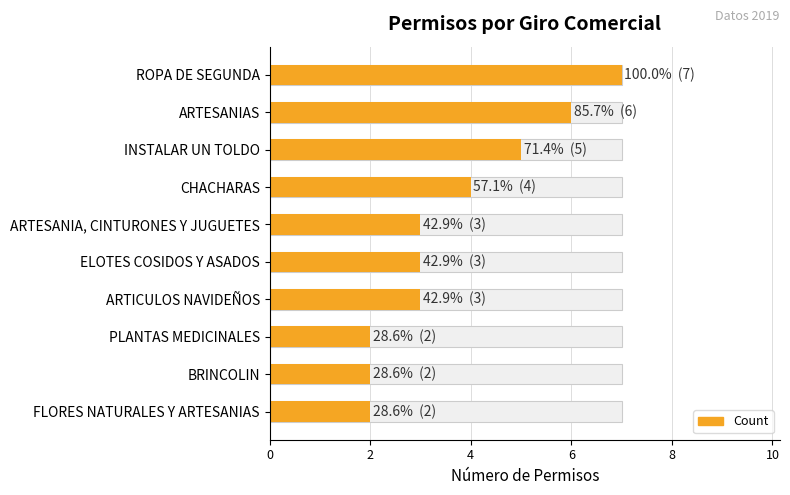

True or false: the data shows 4 at ARTESANIA, CINTURONES Y JUGUETES.

False